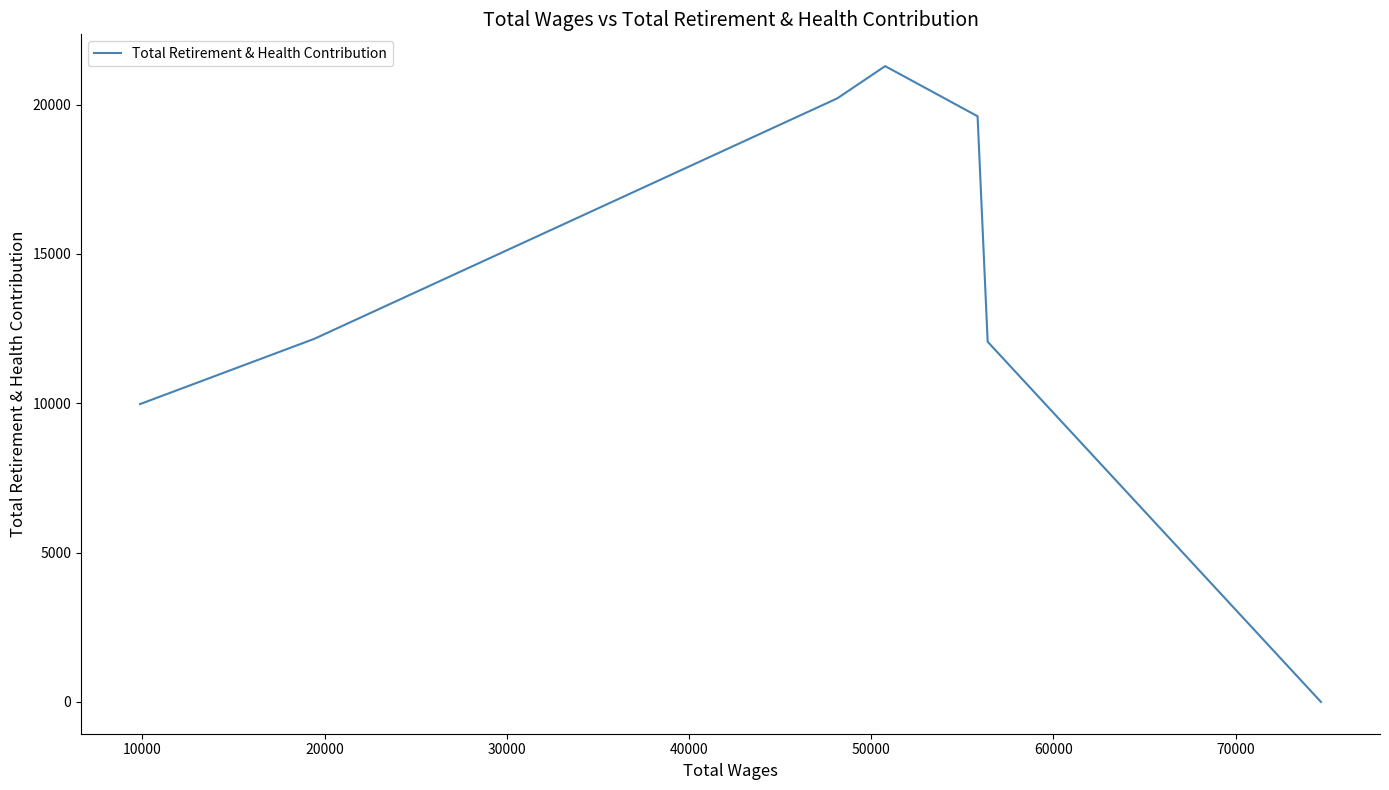

What is the difference between the maximum and minimum values?

21291